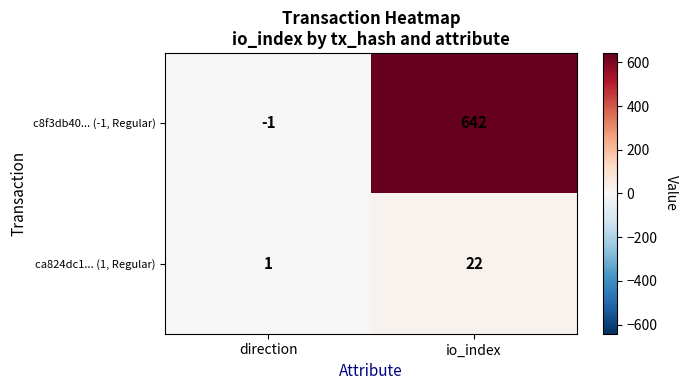

How many series are shown in this chart?

2